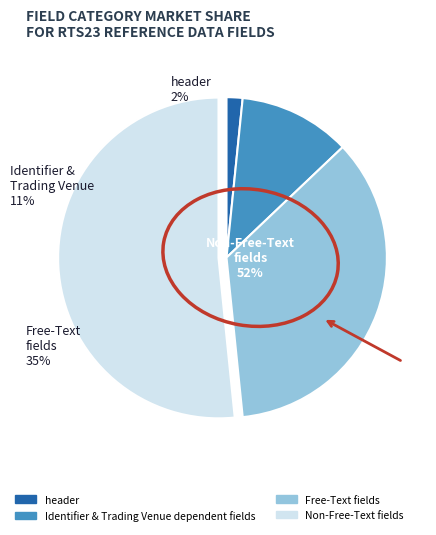

What is the smallest slice in the pie chart?

header